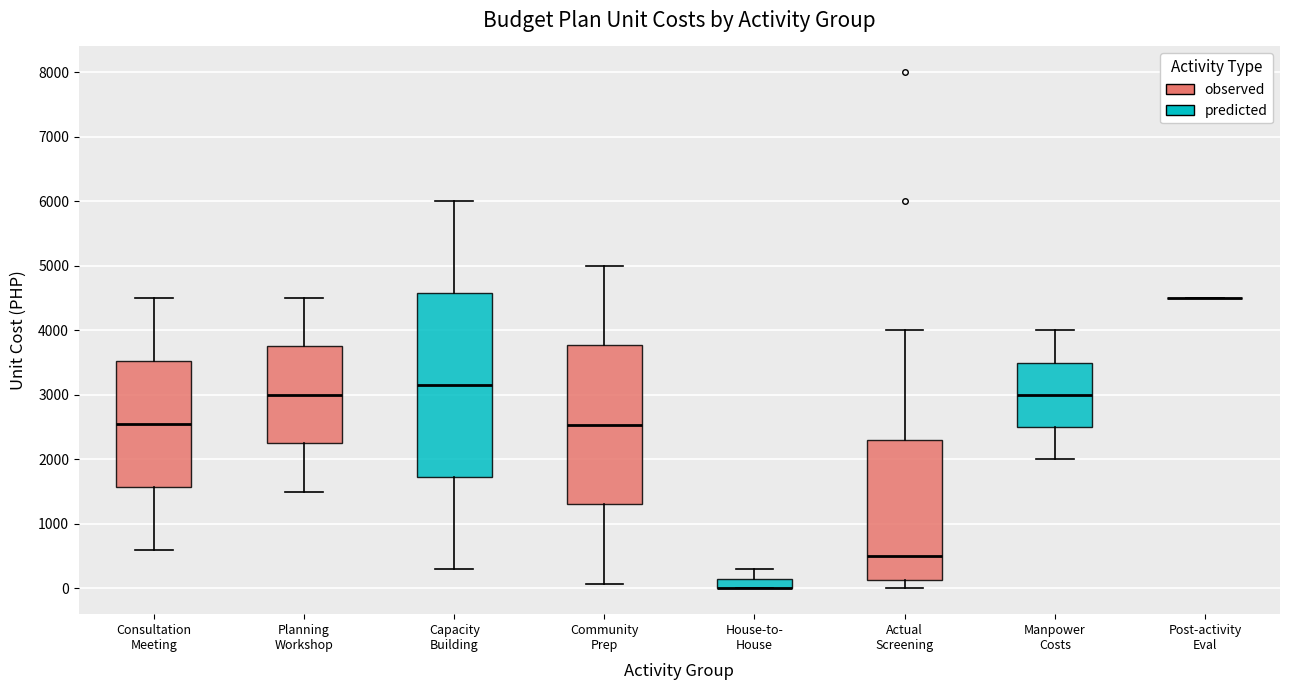

Where is the upper edge of the box for House-to- House on the y-axis? The values are not printed on the chart, so give them approximately, as read against the axis.

200